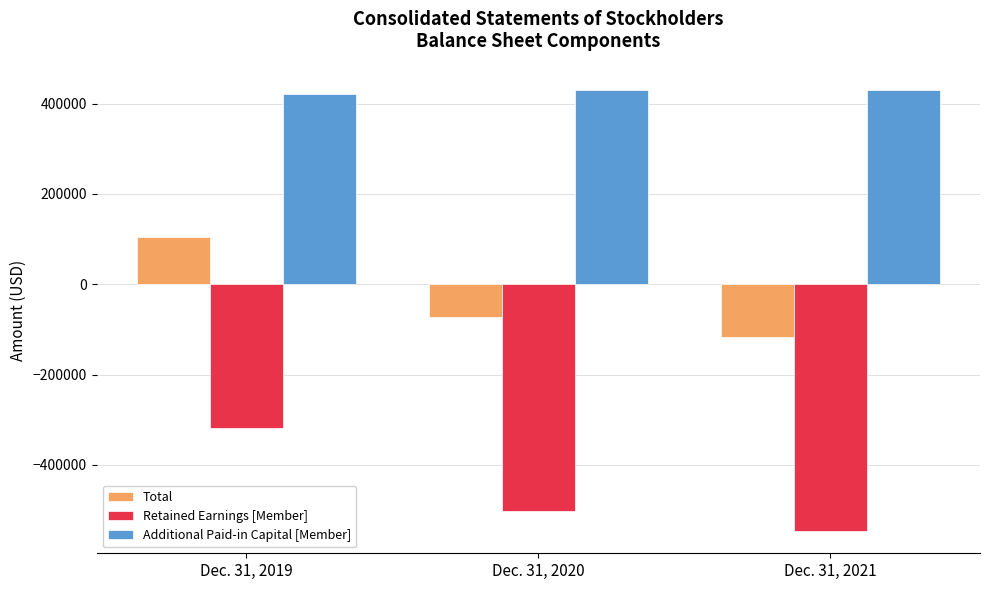

What is the difference between the highest and lowest values at Dec. 31, 2020?

932003